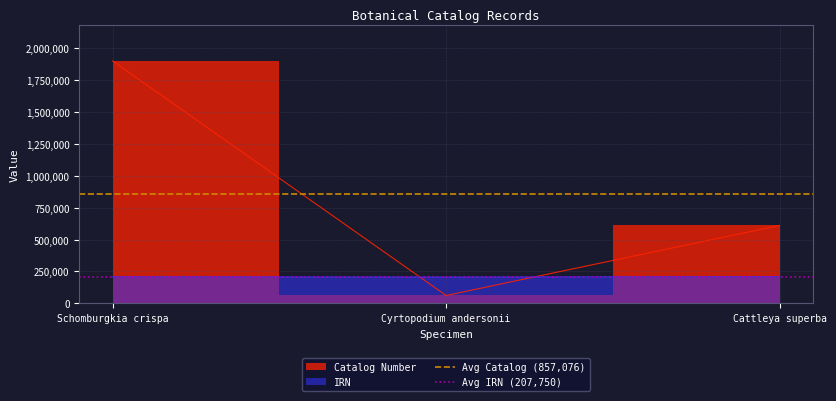

Where is Avg Catalog (857,076) nearest to the value 857076?

Schomburgkia crispa